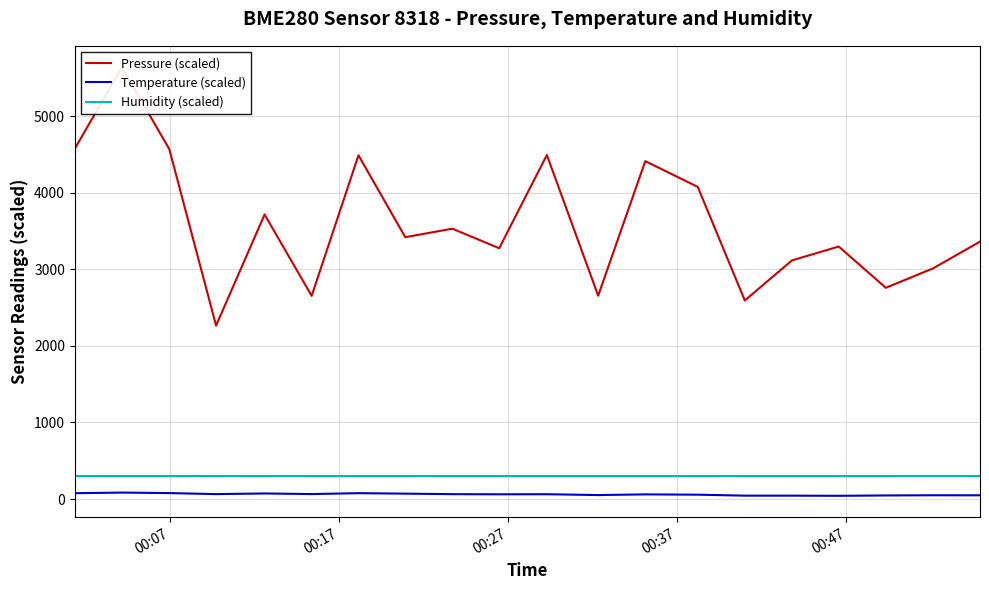

Which series has the largest total across all categories?

Pressure (scaled)